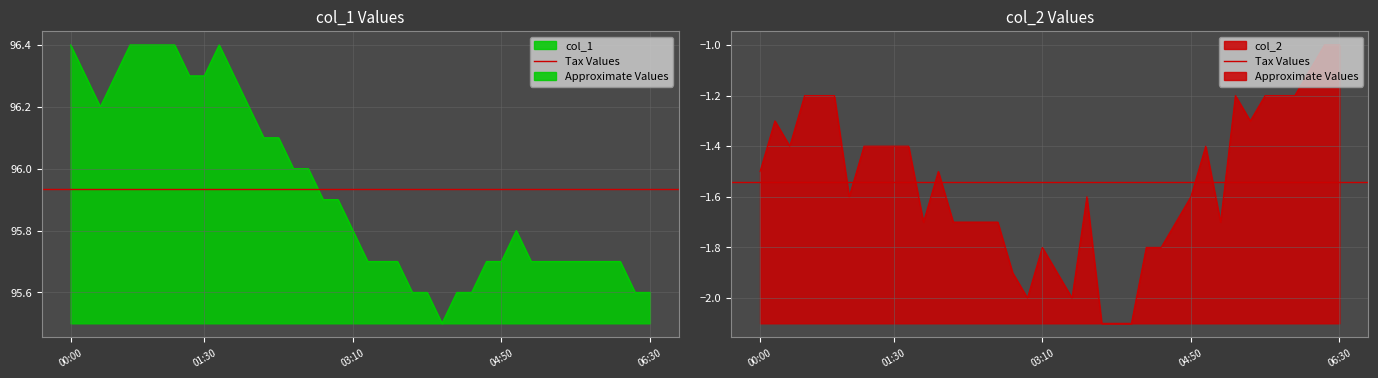

At 04:20, list the series in order from smallest to largest.

col_2, col_1